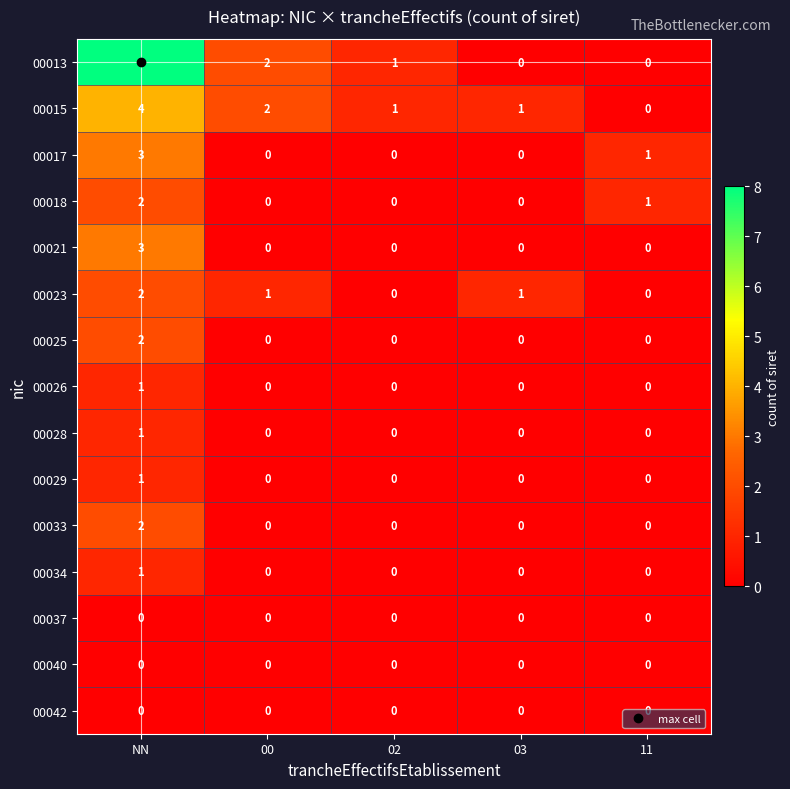

What is the sum of the 00015 values at NN and 03?

5